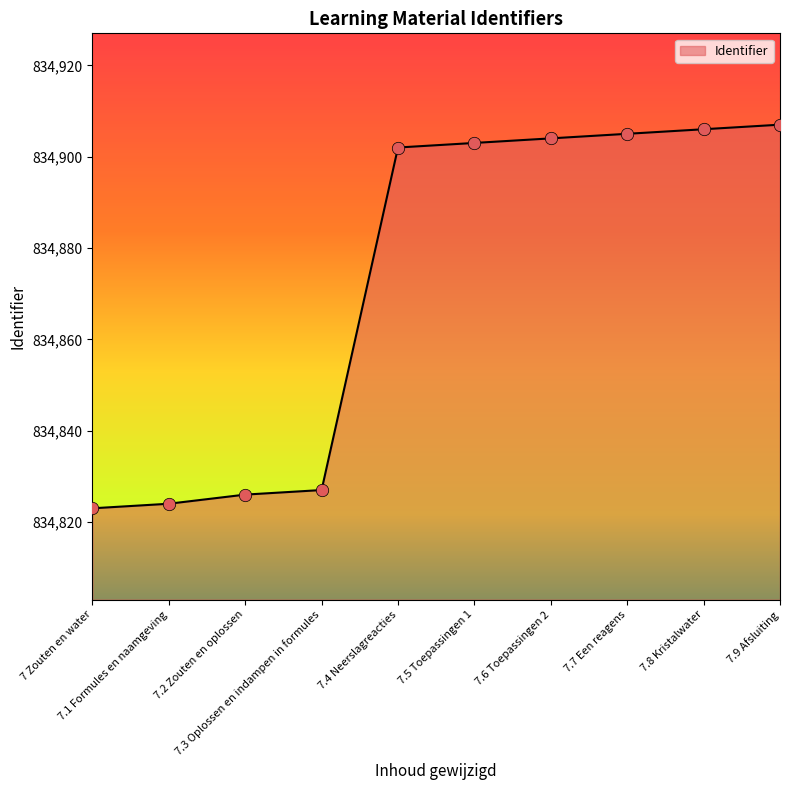

What is the ratio of the value at 7.1 Formules en naamgeving to the value at 7.6 Toepassingen 2?

1.0